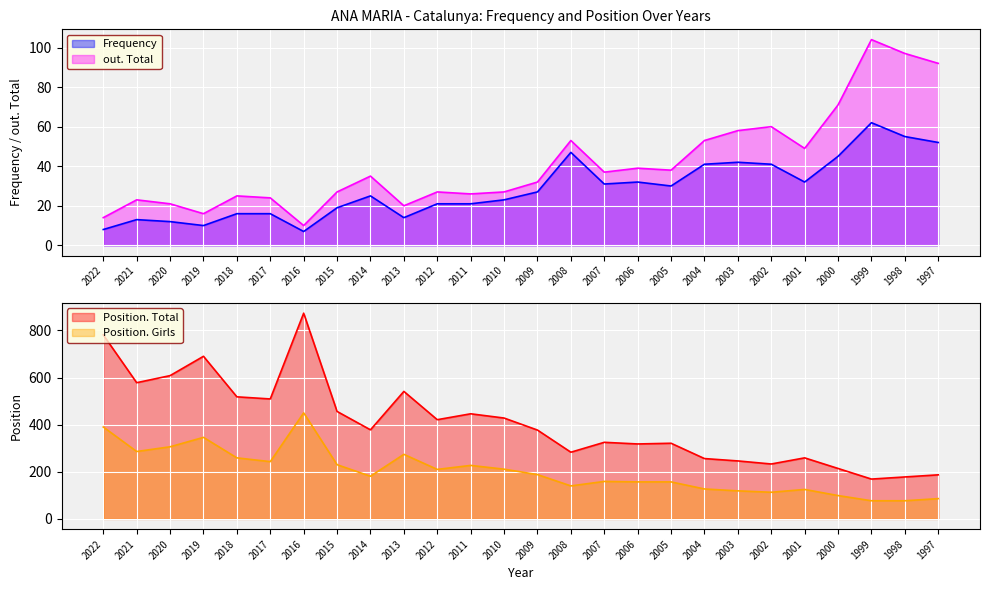

How many distinct data groups are displayed?

4